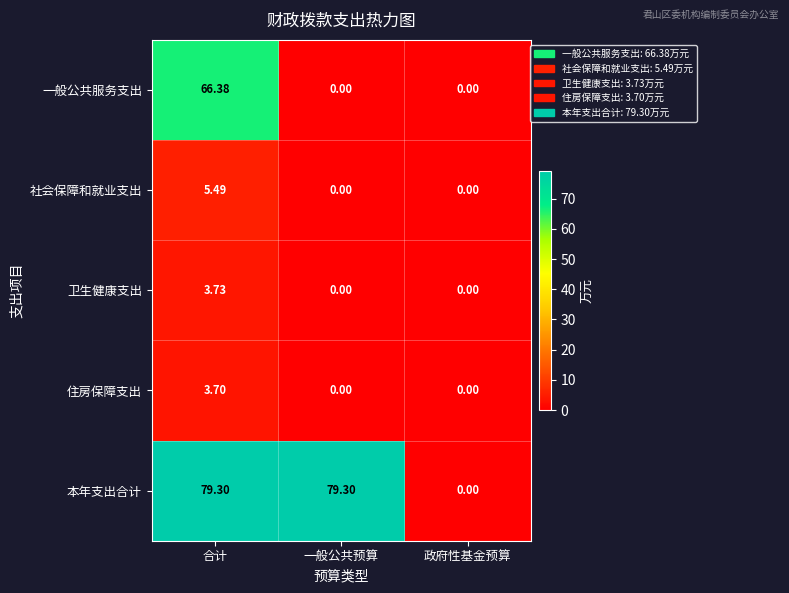

How many values in the 本年支出合计 series are below 79?

1